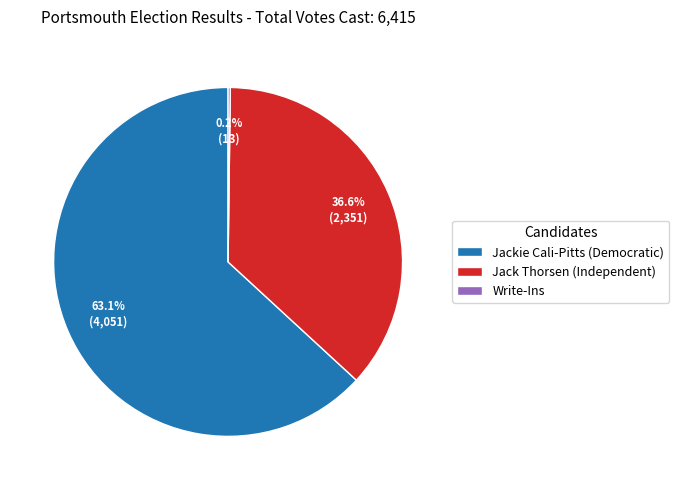

Is it true that Jackie Cali-Pitts (Democratic) is 63% of the pie?

True